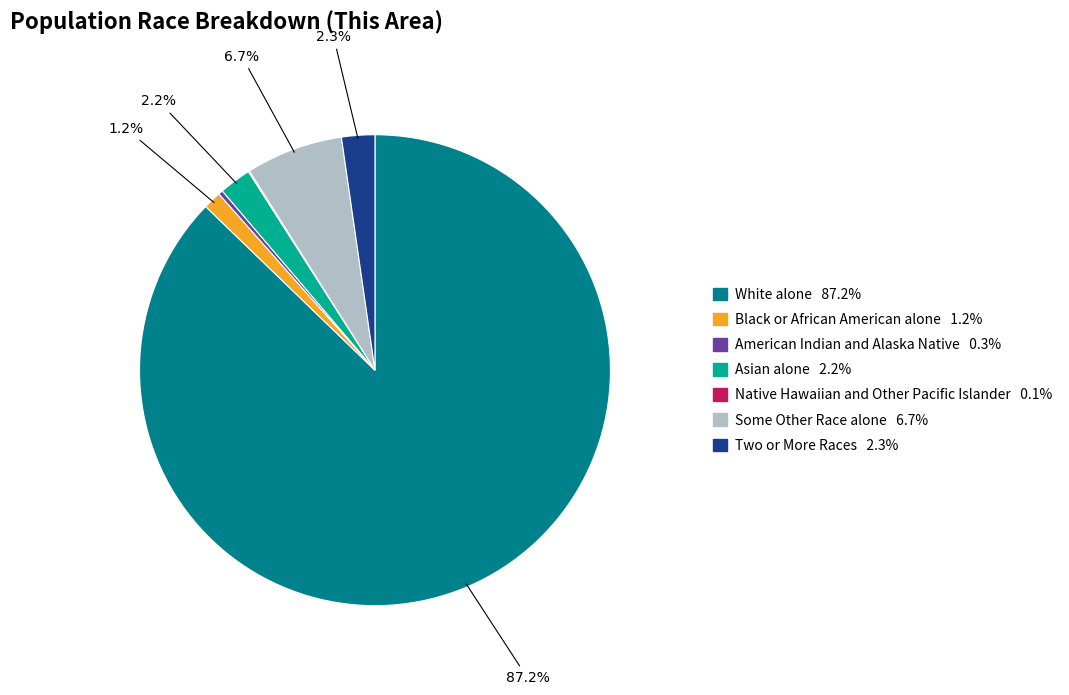

What is the largest slice in the pie chart?

White alone